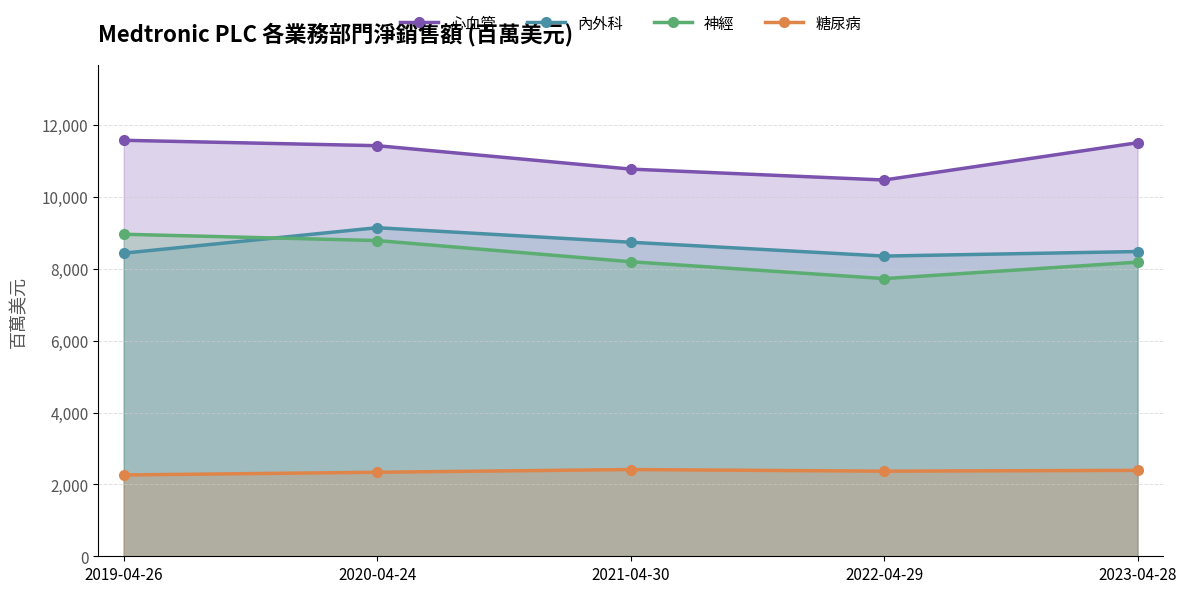

Where is 神經 nearest to the value 8342?

2021-04-30